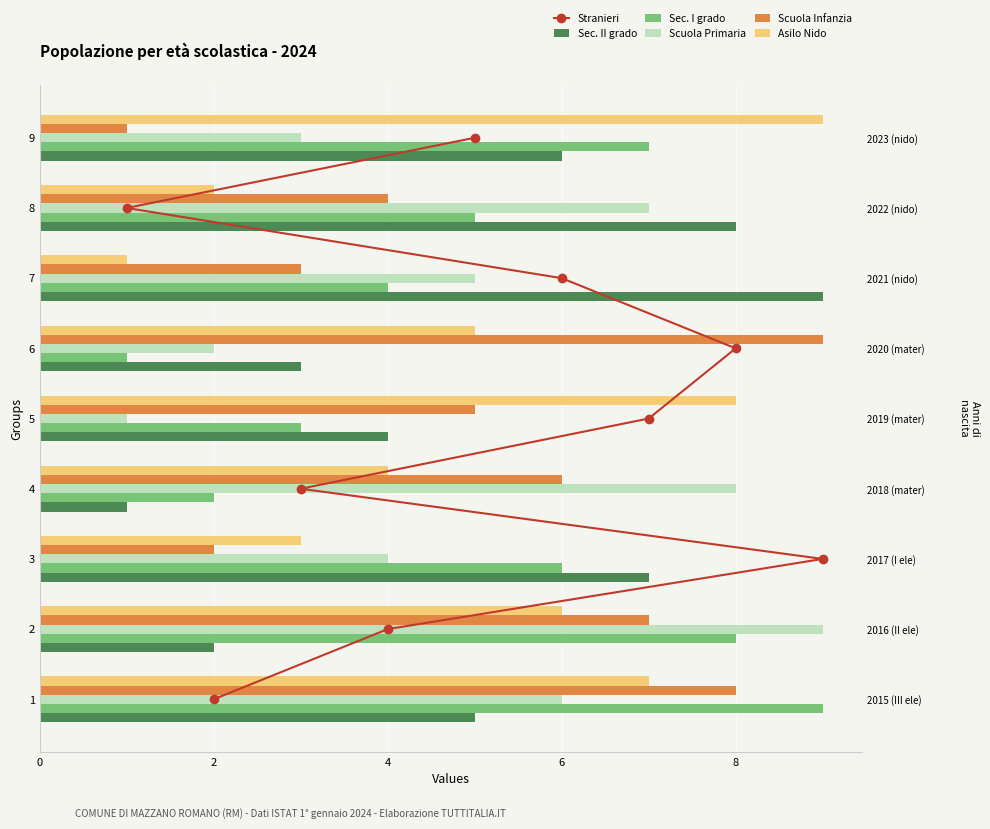

What is the difference between the second highest and minimum values in the Scuola Primaria series?

7